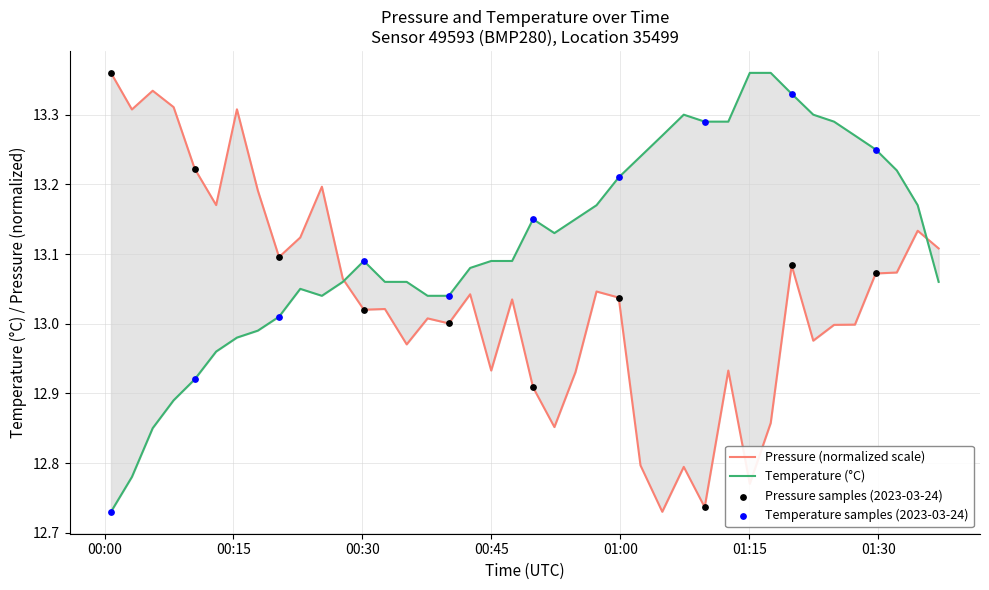

Is the value of pressure at 10 greater than the value of temperature at 31?

No